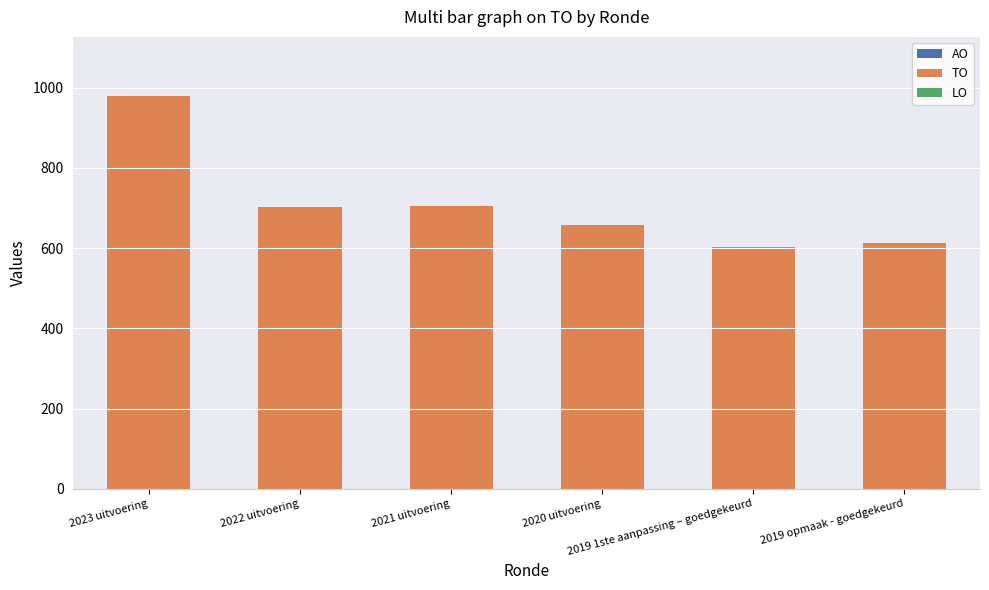

What position from the right is 2023 uitvoering?

6